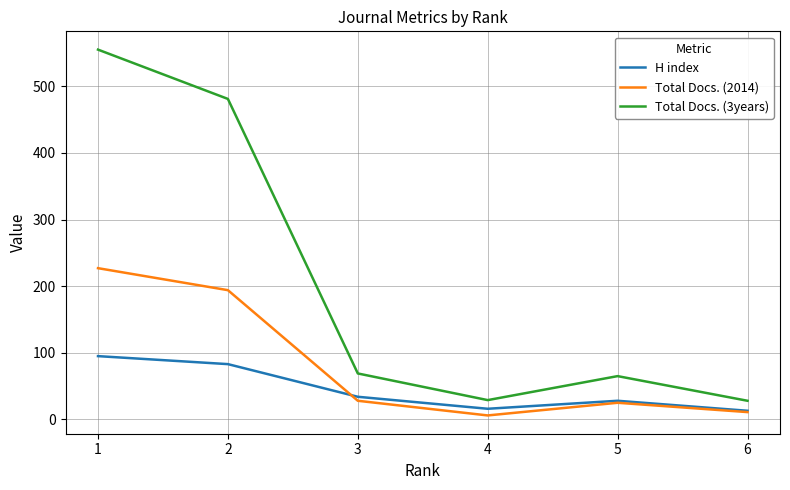

List the series in order of their peak value, highest first.

Total Docs. (3years), Total Docs. (2014), H index